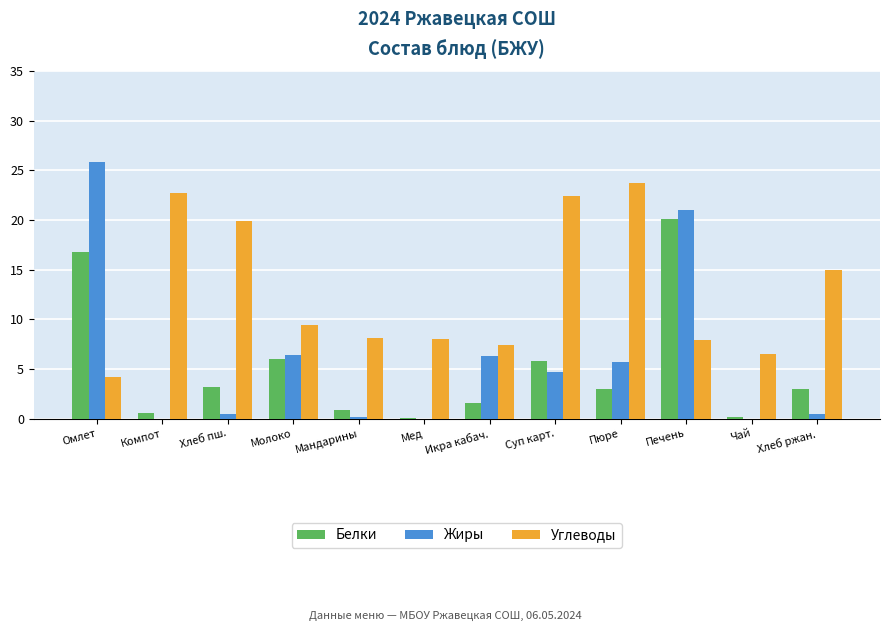

What is the highest value of the Углеводы series?

23.7